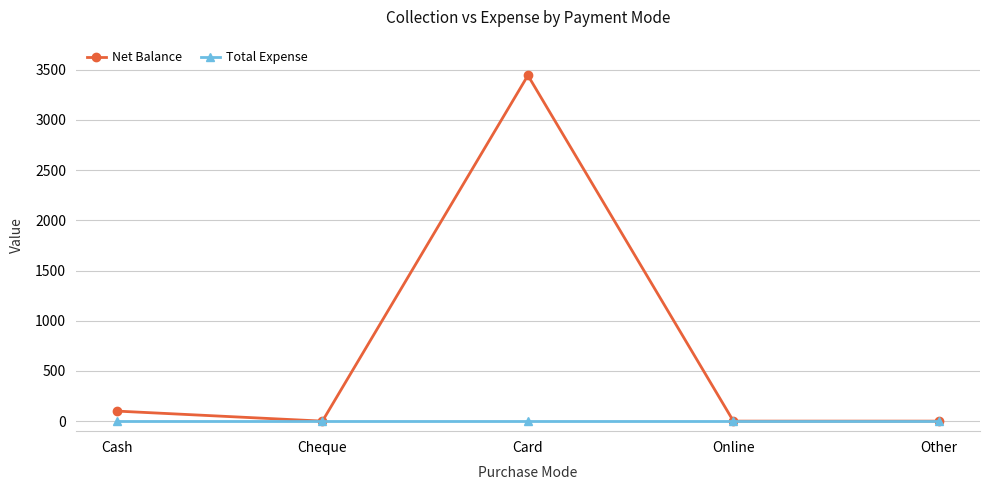

What is the label of the 3rd point from the right?

Card